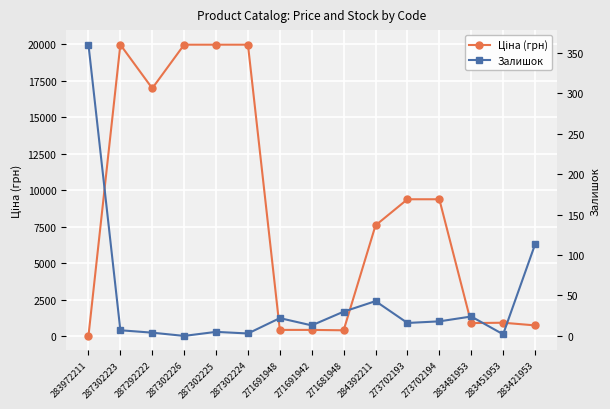

The value of Залишок at 271691948 is 28.9. True or false?

False